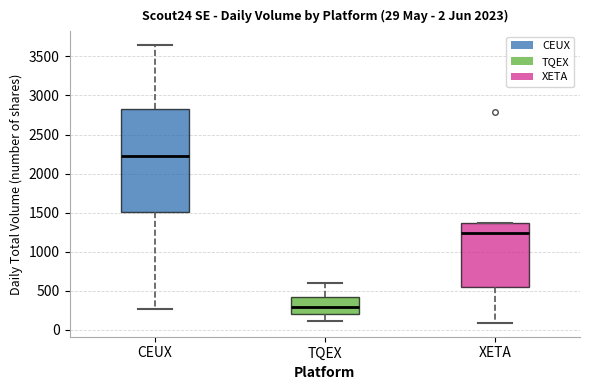

Which box is the tallest, from its lower edge to its upper edge?

CEUX